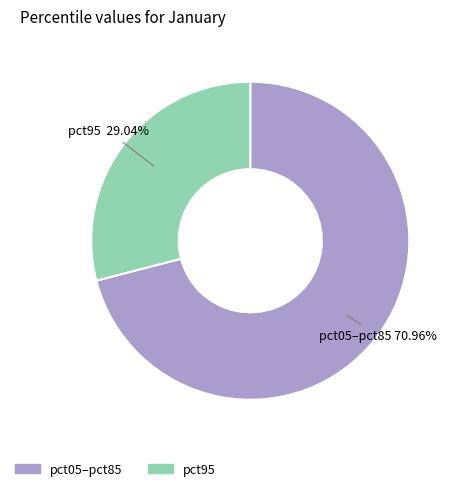

To the nearest percent, what is the difference between the largest and smallest slice percentages?

42%